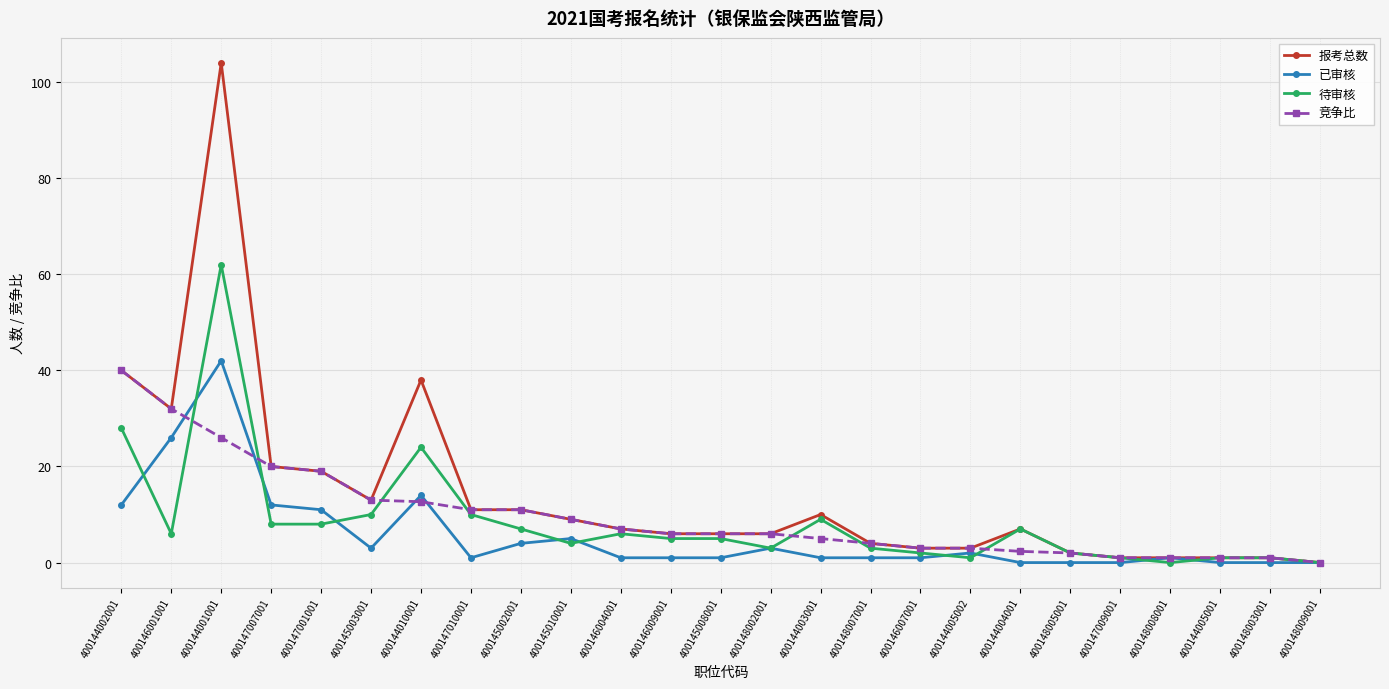

What is the value of the 报考总数 point at the 17th from the left?

3.0